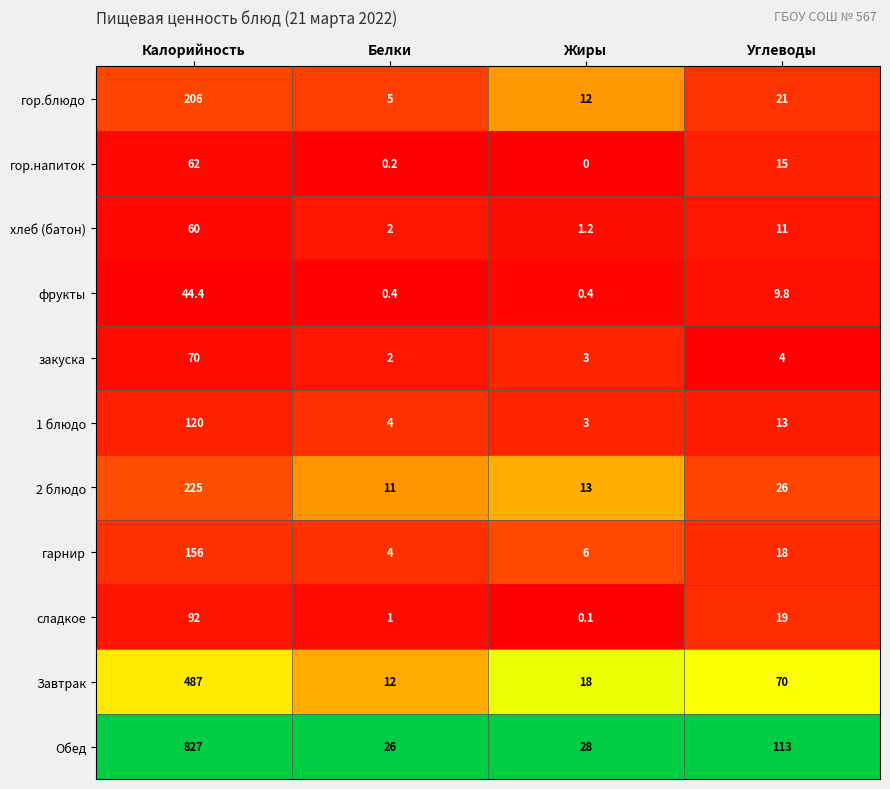

At which label does 2 блюдо first exceed 26?

Калорийность